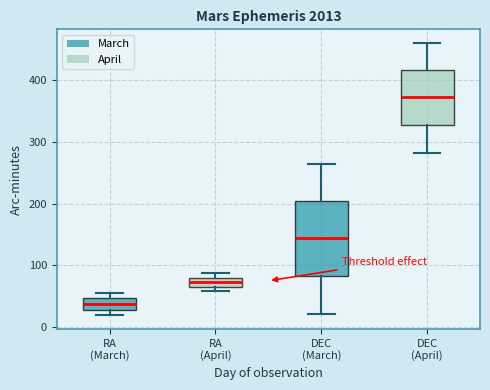

Which box has the highest median line?

DEC (April)